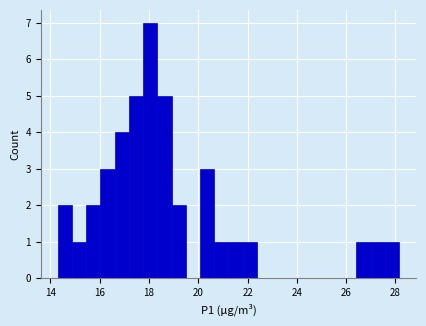

Read against the x-axis, roughly where is the centre of the tallest bar?

18.0